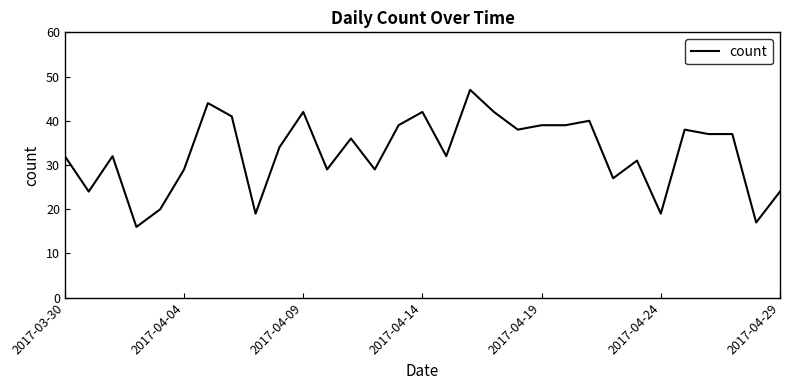

What is the difference between the maximum and minimum values?

31